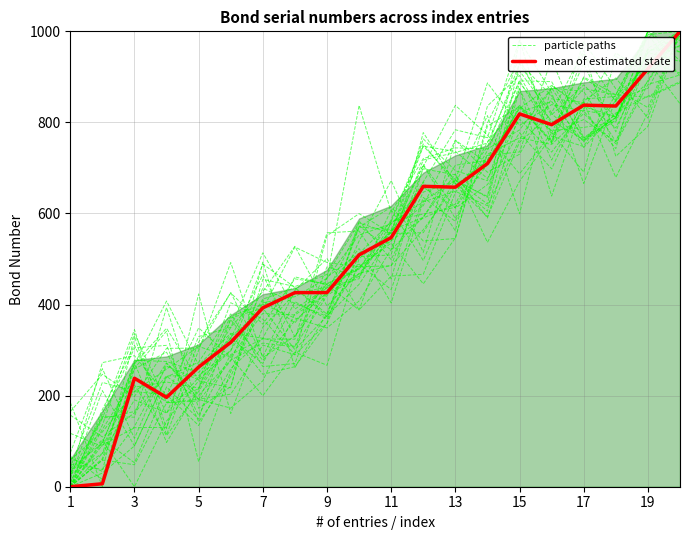

What is the greatest value displayed?

1000.0